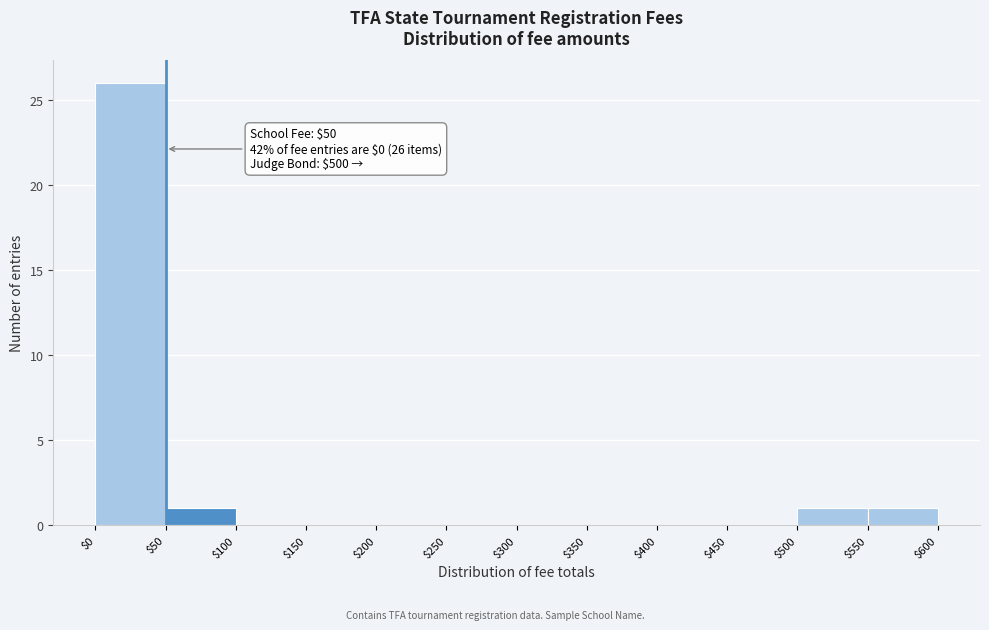

Which range on the x-axis has the tallest bar?

$0 to $50